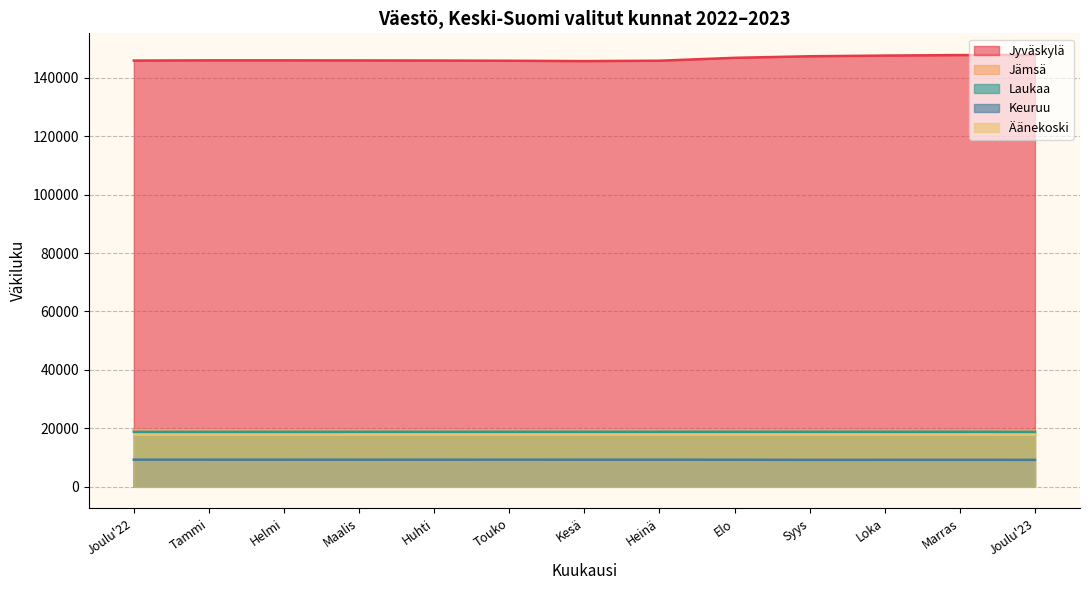

At which category is the sum across all series the highest?

Joulu 23